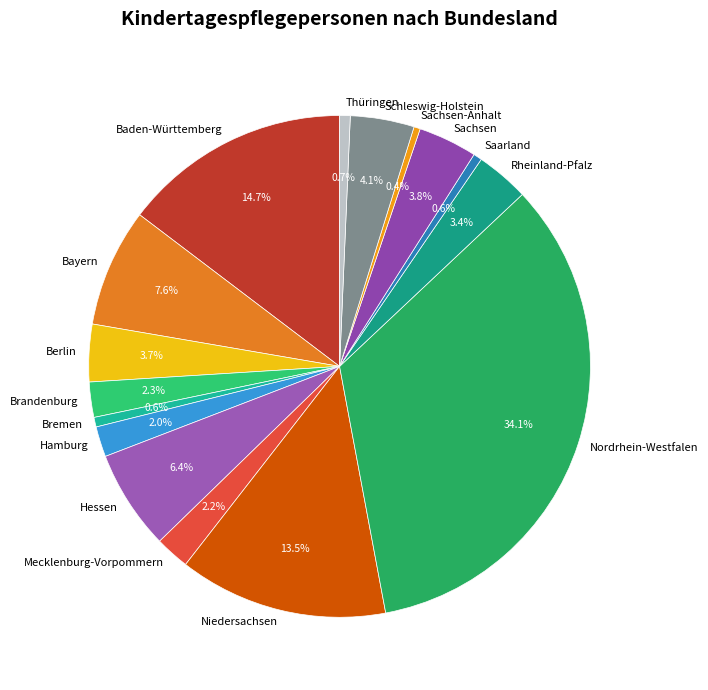

Which category has the biggest portion of the pie?

Nordrhein-Westfalen